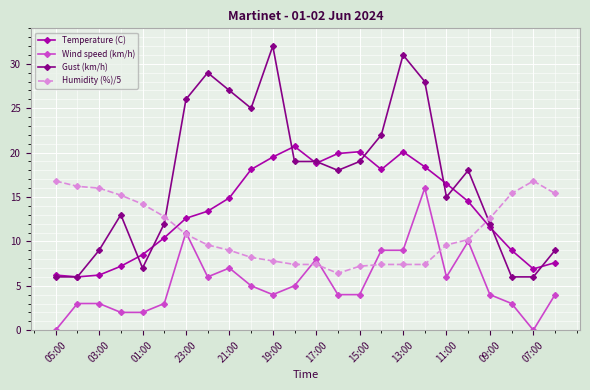

Which series has the largest total across all categories?

Gust (km/h)